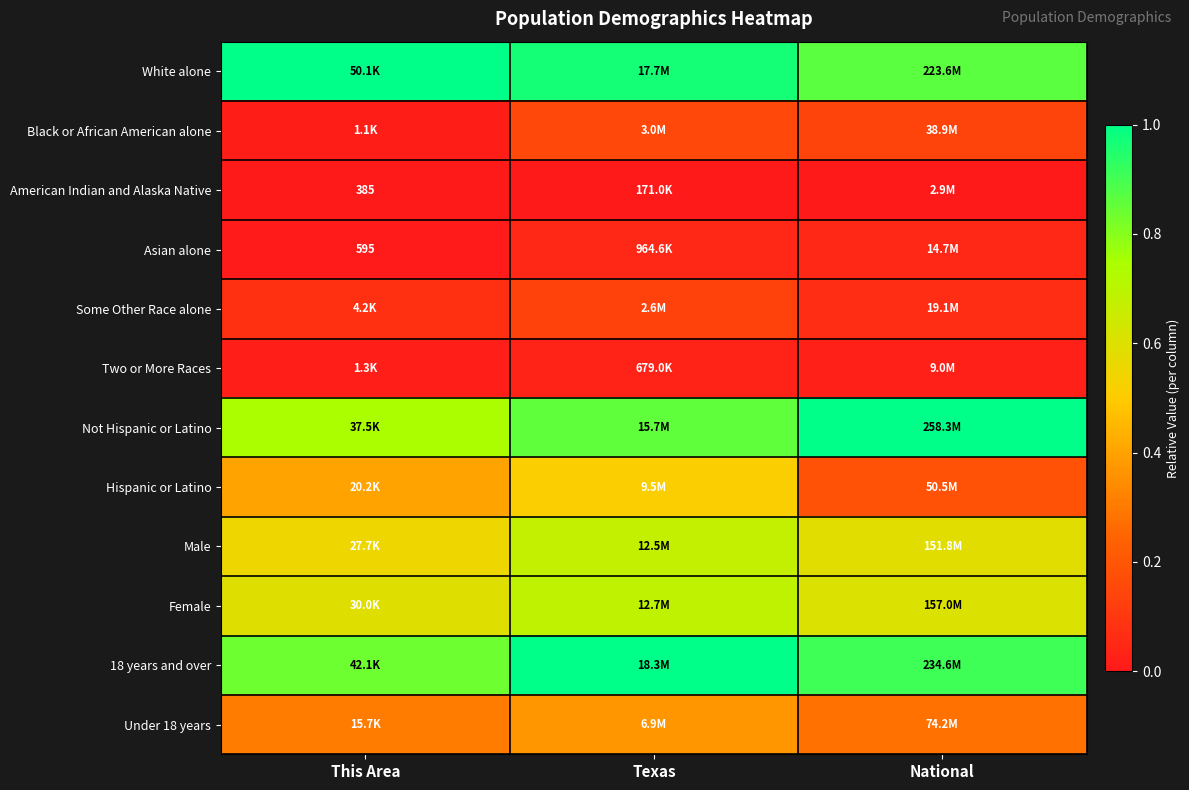

Rank the series at This Area from highest to lowest value.

White alone, 18 years and over, Not Hispanic or Latino, Female, Male, Hispanic or Latino, Under 18 years, Some Other Race alone, Two or More Races, Black or African American alone, Asian alone, American Indian and Alaska Native